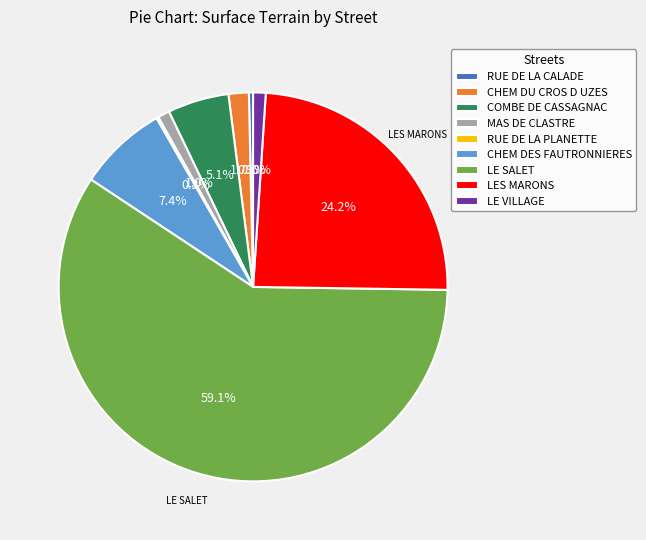

Is RUE DE LA CALADE the majority of the pie?

No